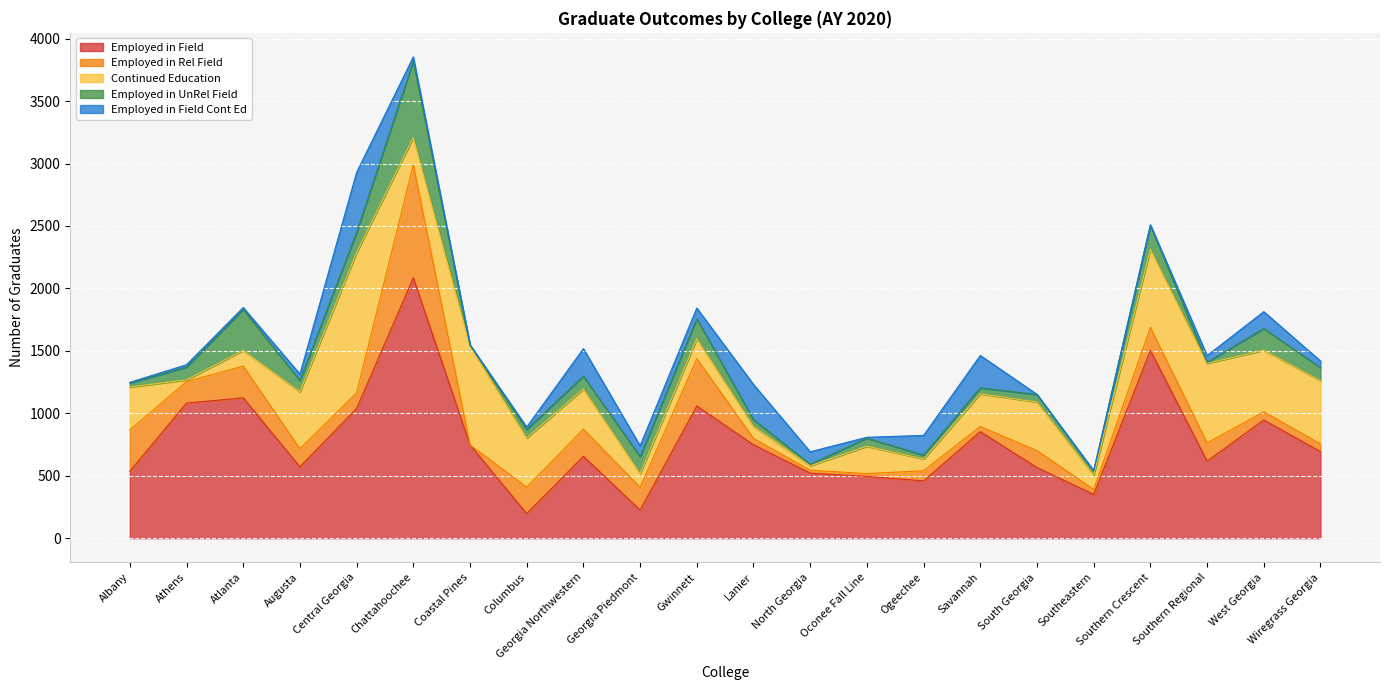

How many values in the Employed in Field Cont Ed series exceed 54?

9